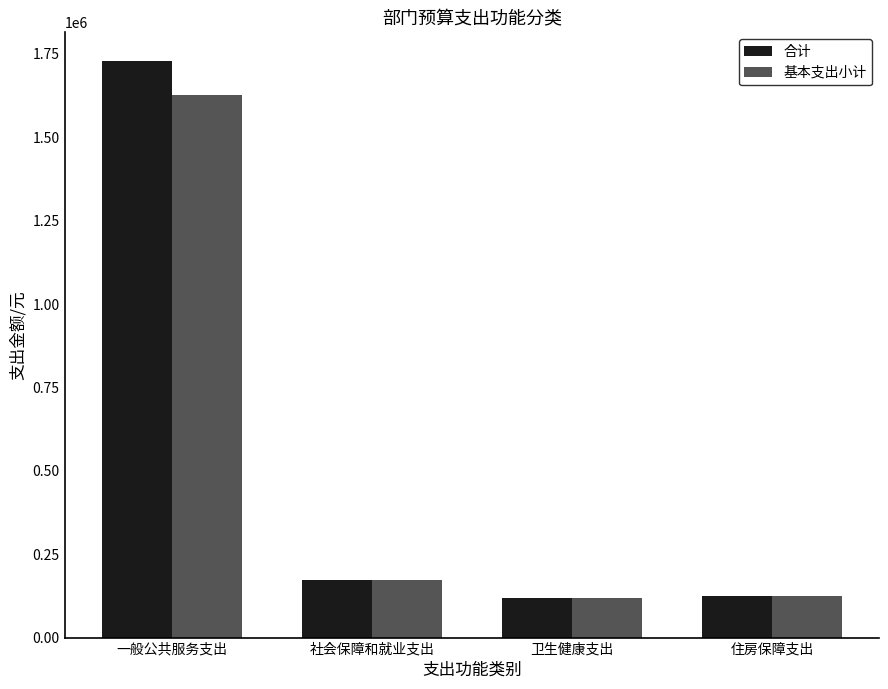

At 一般公共服务支出, list the series in order from largest to smallest.

合计, 基本支出小计